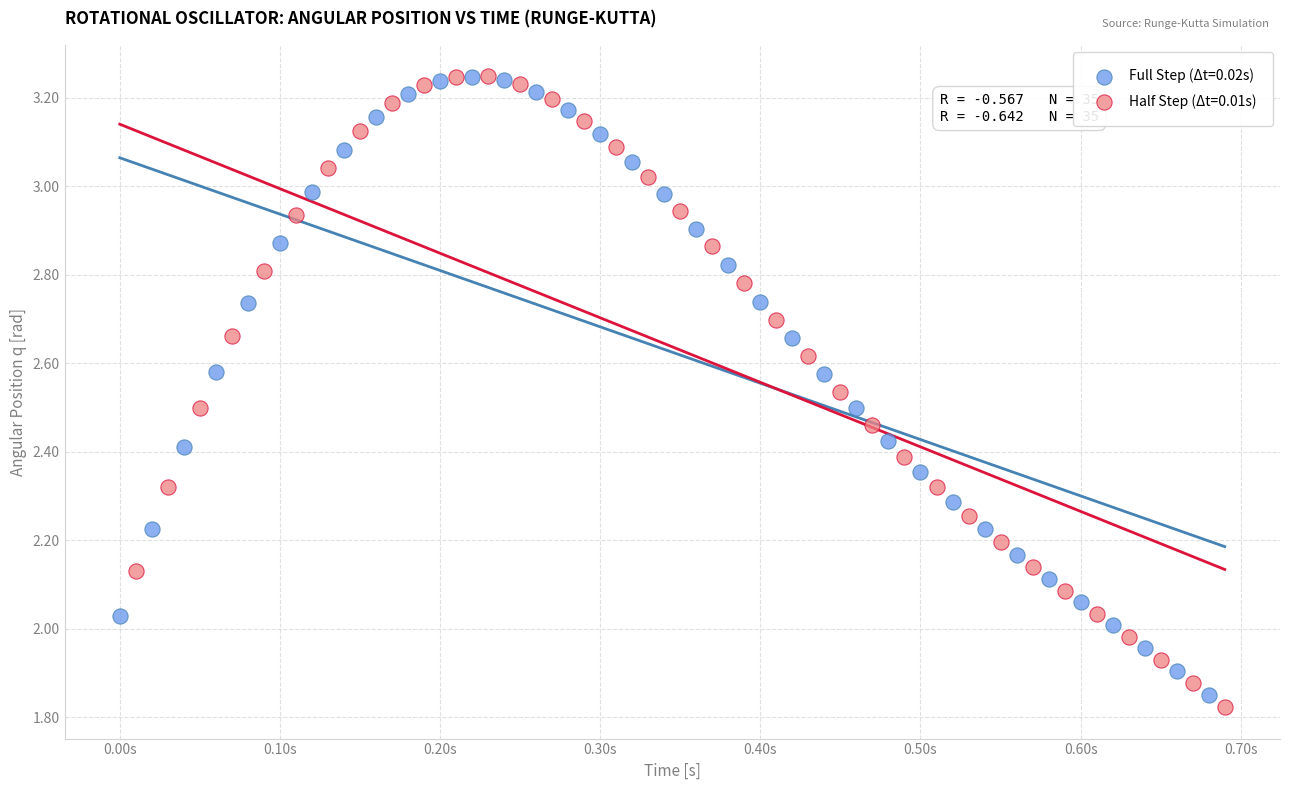

Which series has the largest Y range (max minus min)?

Half Step (Δt=0.01s)